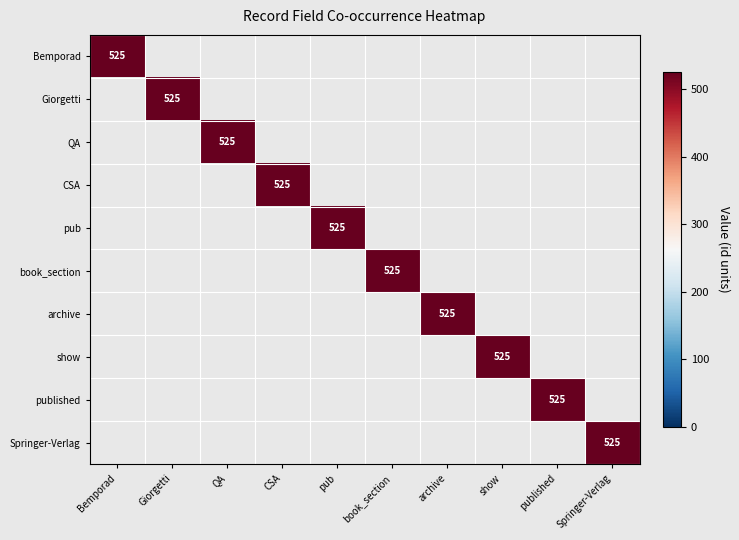

What is the difference between the highest and lowest values at pub?

525